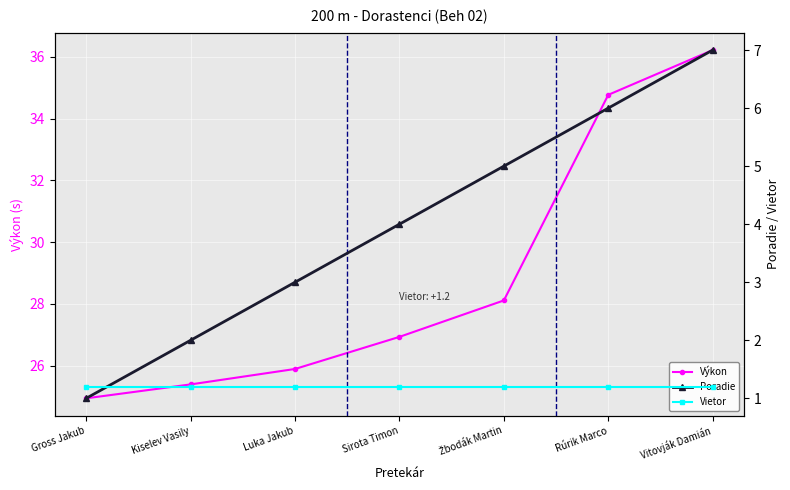

True or false: Výkon and Vietor cross at least once.

False